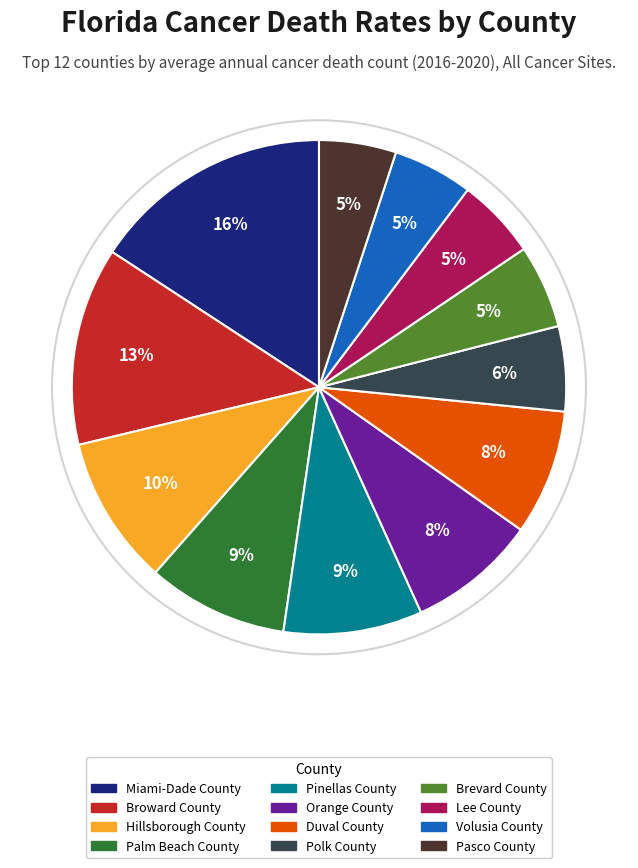

Does Palm Beach County represent more than half of the total?

No